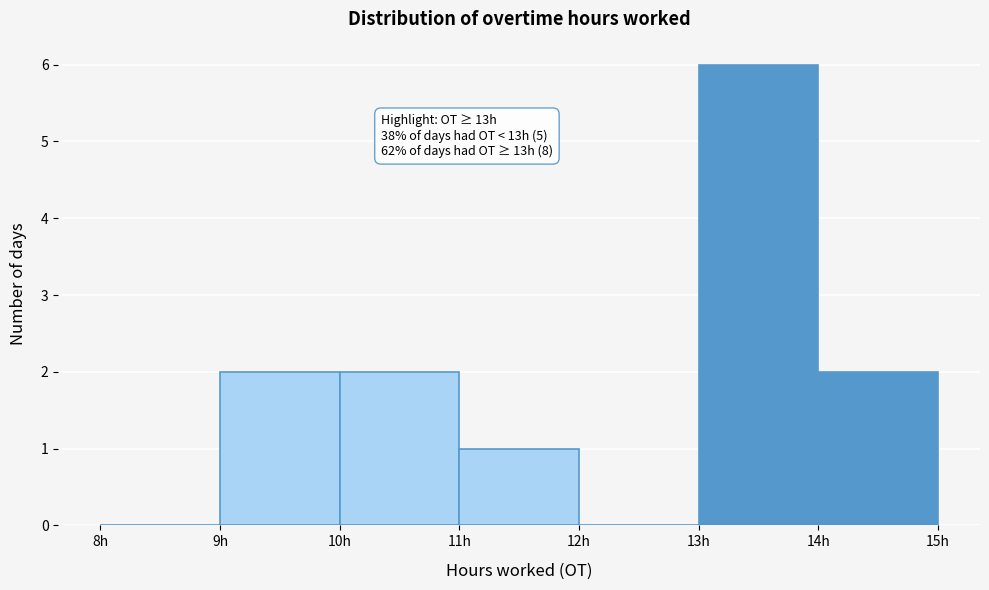

Which range on the x-axis has the tallest bar?

13 to 14